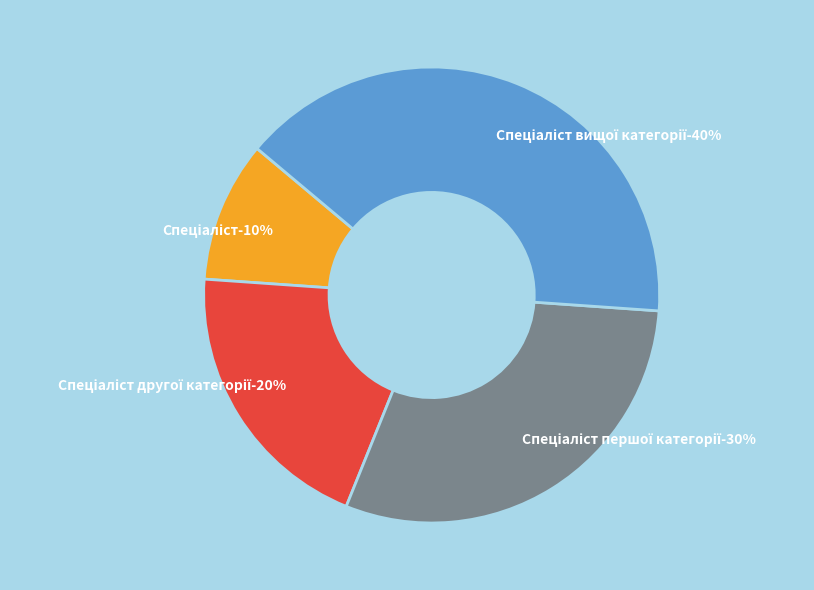

What portion of the pie excludes Спеціаліст?

90.0%